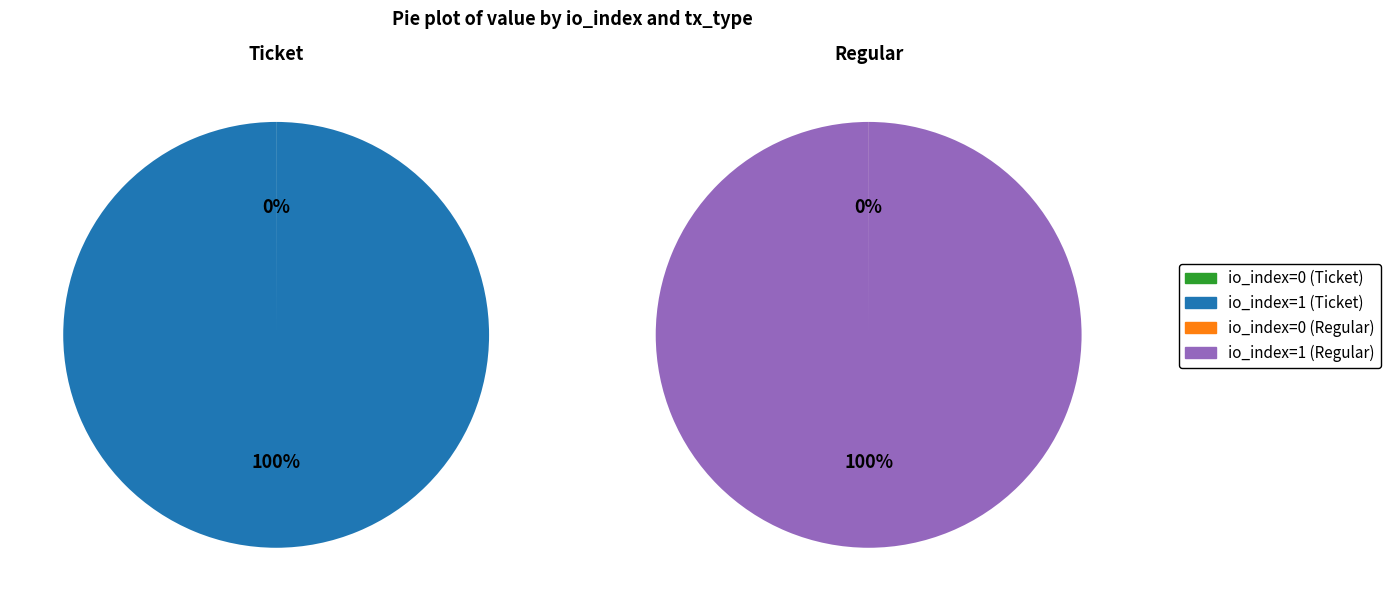

Count the number of slices in the pie.

2